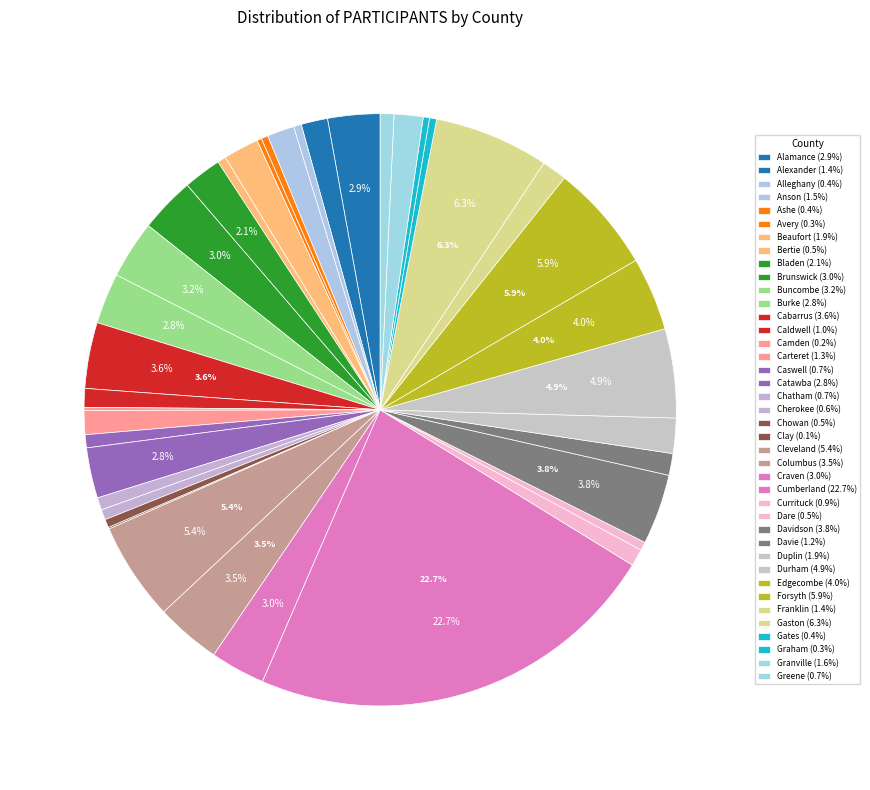

Is Caldwell the majority of the pie?

No